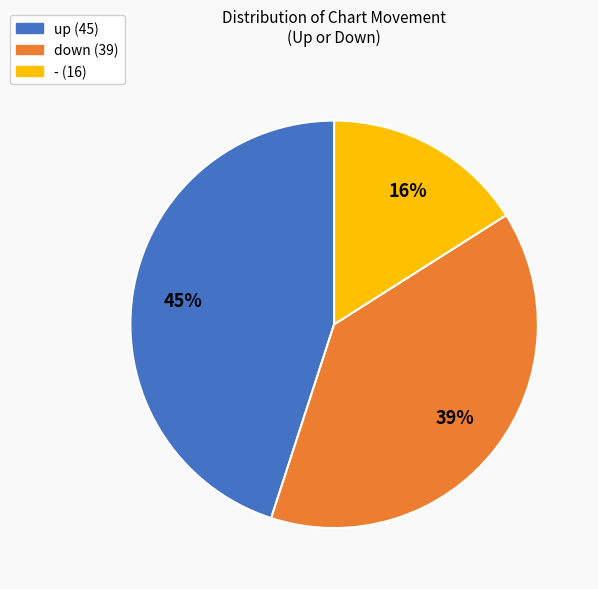

To the nearest percent, what is the difference between the - and up slice percentages?

29%